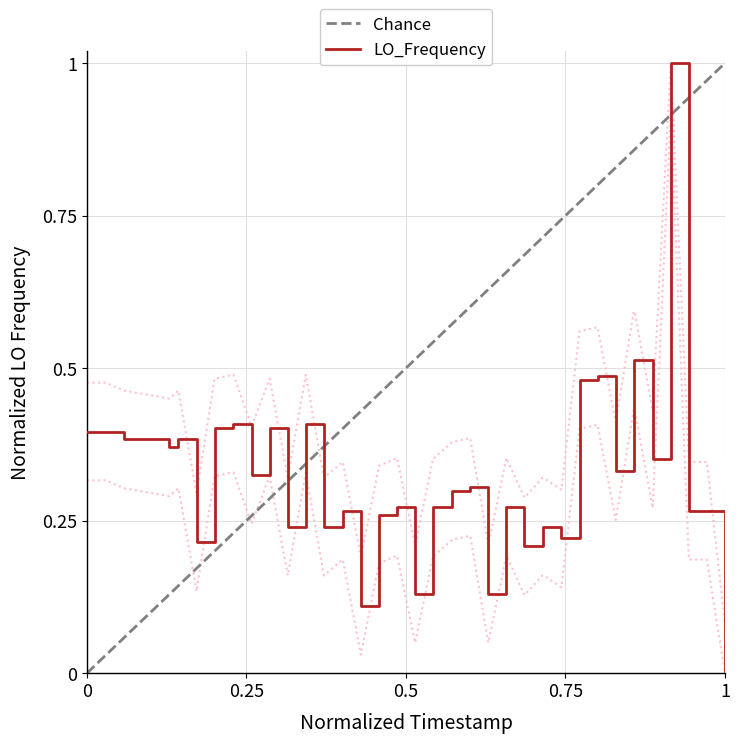

What is the sum of all values?

13.1